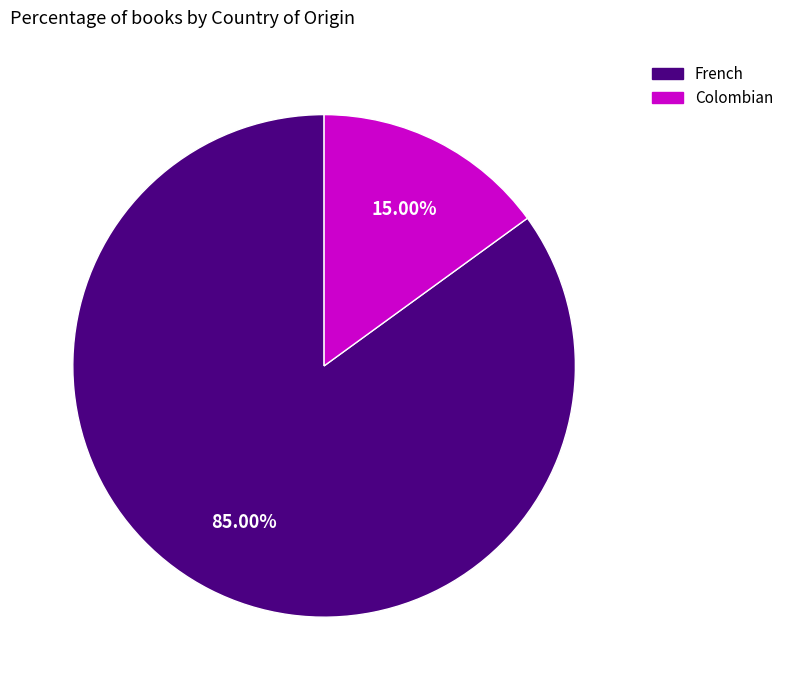

Which category has the biggest portion of the pie?

French